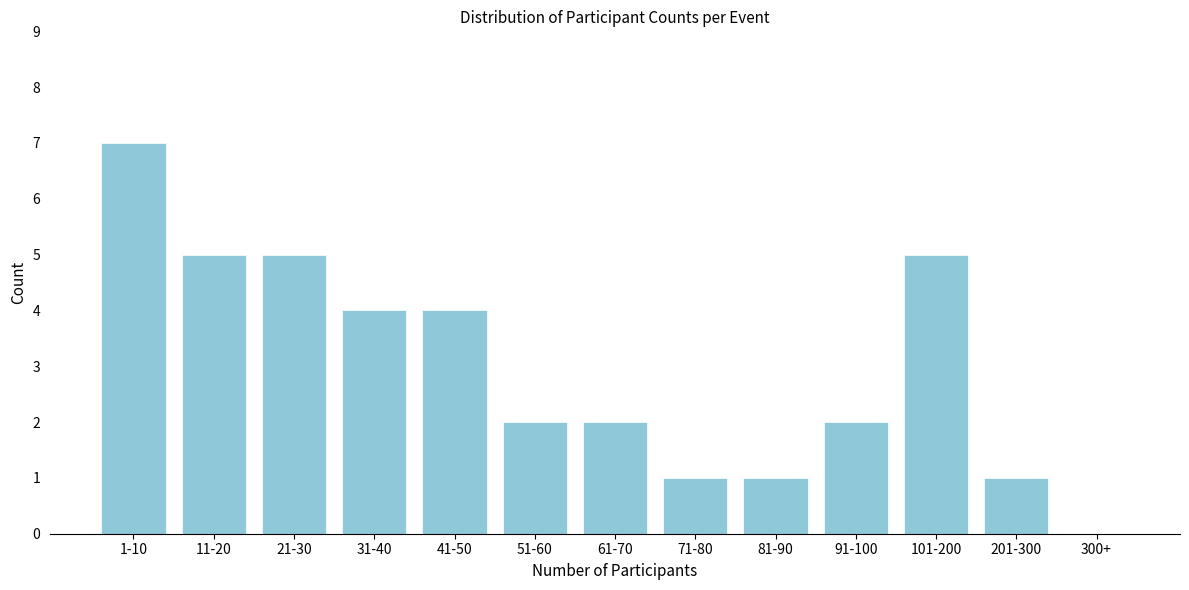

Reading left to right, transcribe all the data shown in this chart.

1-10=7	11-20=5	21-30=5	31-40=4	41-50=4	51-60=2	61-70=2	71-80=1	81-90=1	91-100=2	101-200=5	201-300=1	300+=0